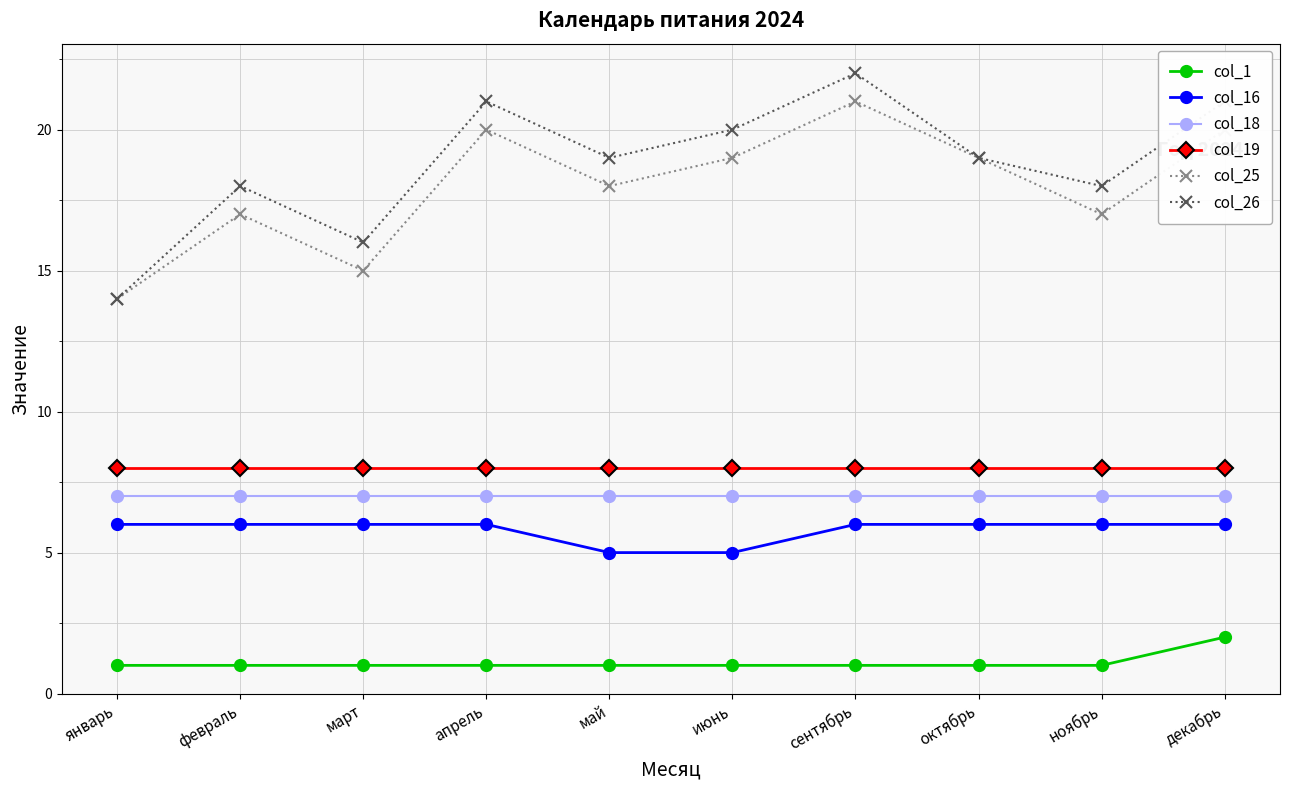

True or false: col_1 and col_19 cross at least once.

False